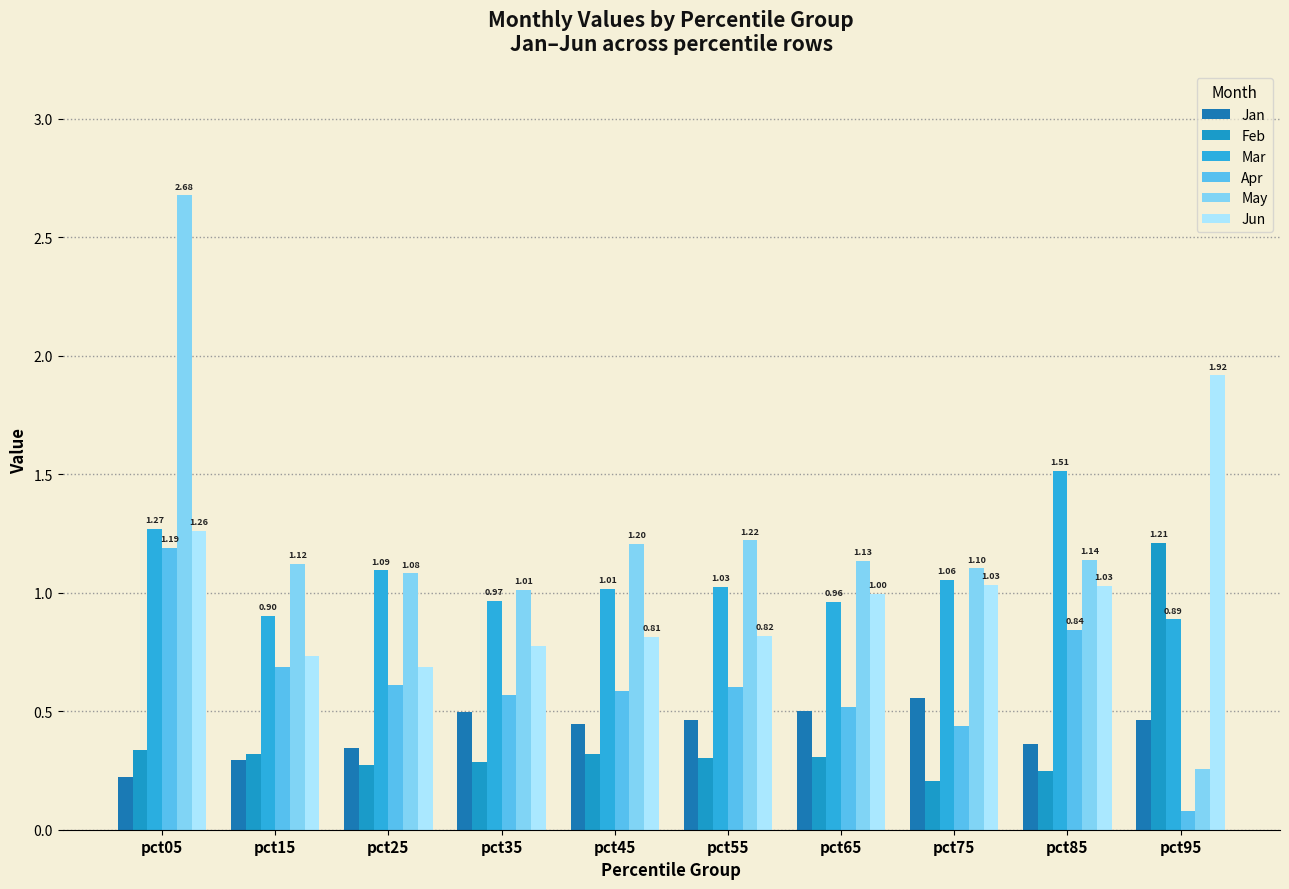

Which category has the lowest value in the Jan series?

pct05